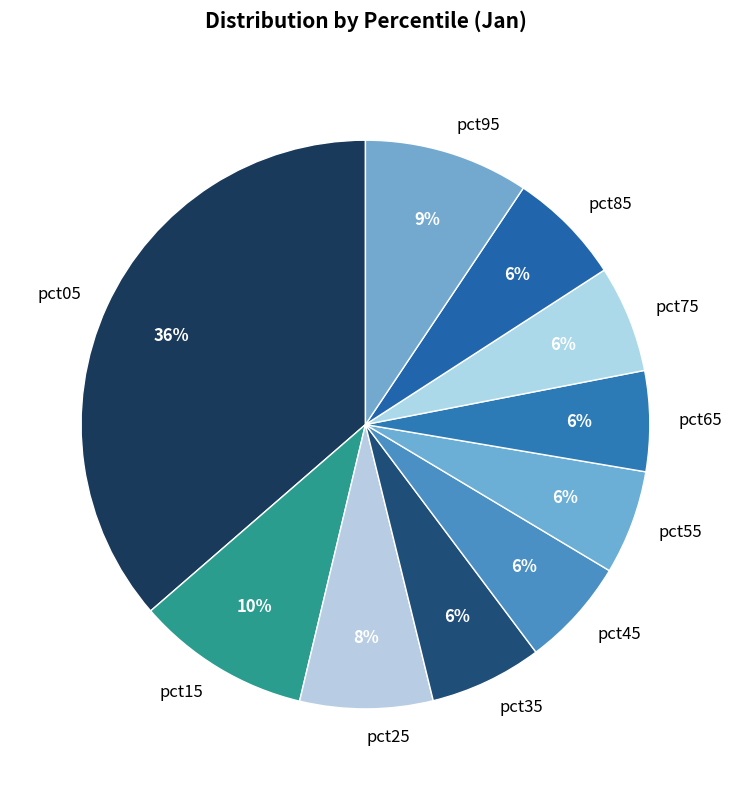

The pct95 slice represents 22% of the pie. True or false?

False